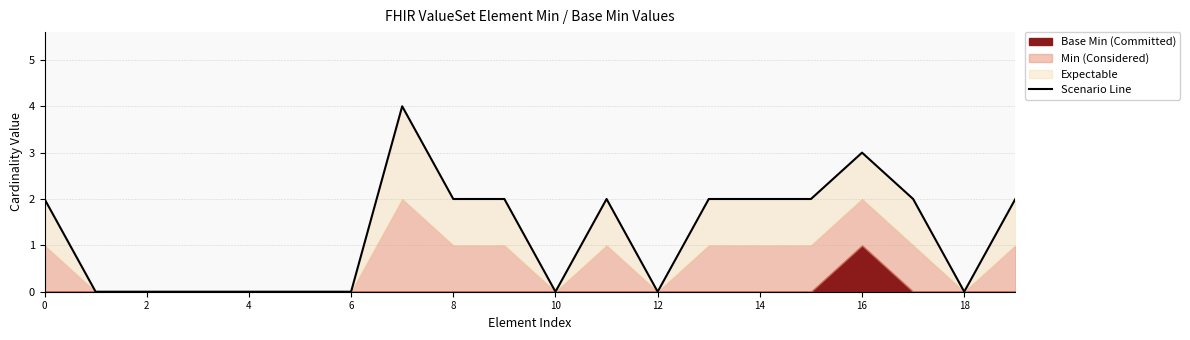

What is the value of the 20th point from the left?

2